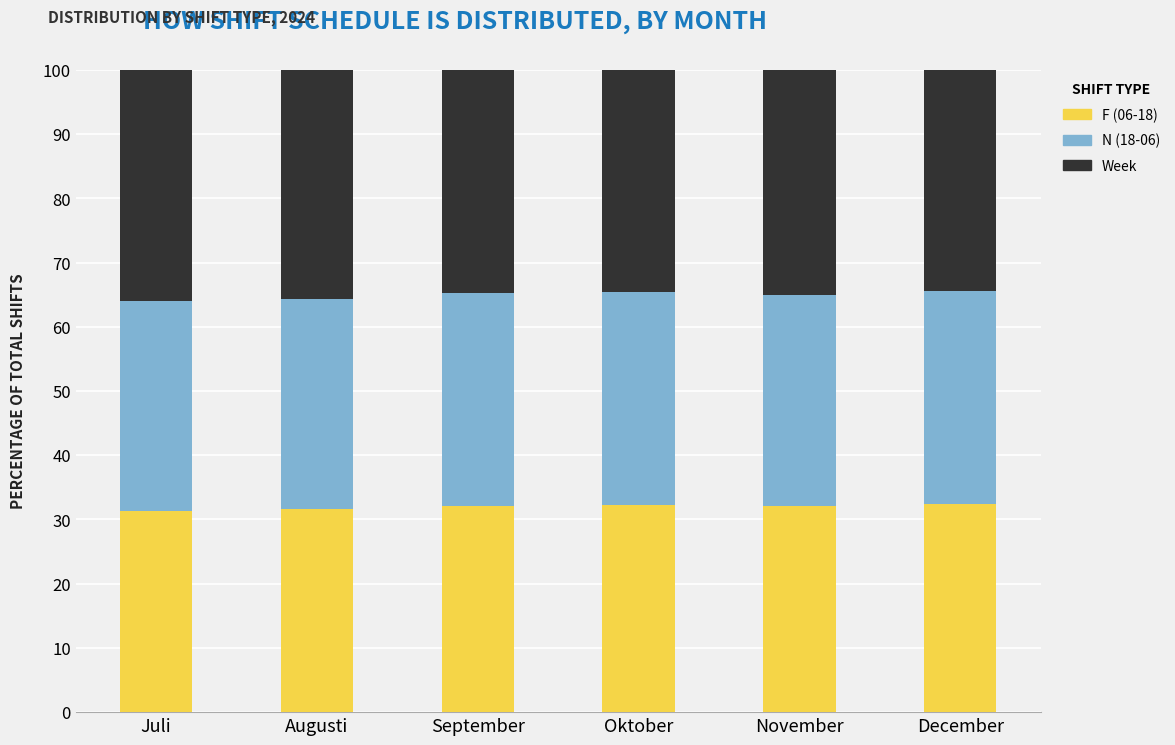

Count the number of categories in the chart.

6